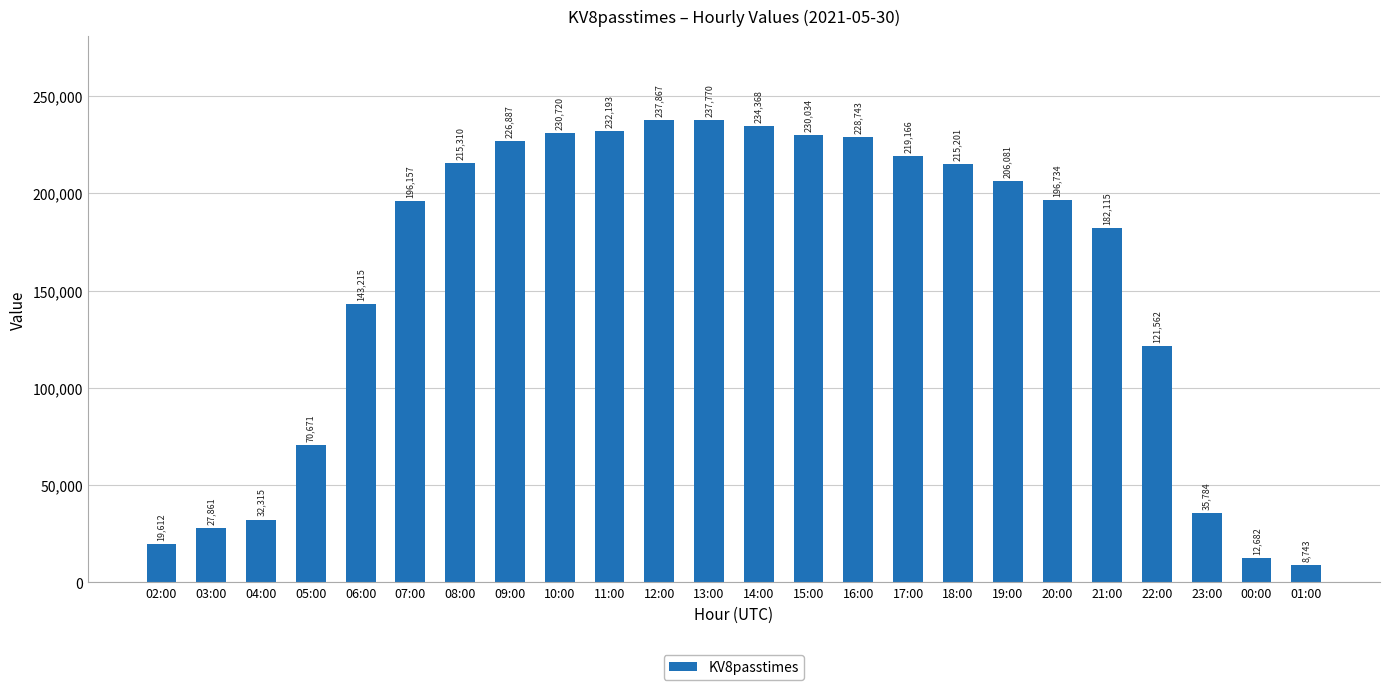

Approximately how many times larger is the value at 12:00 compared to 18:00?

1.1